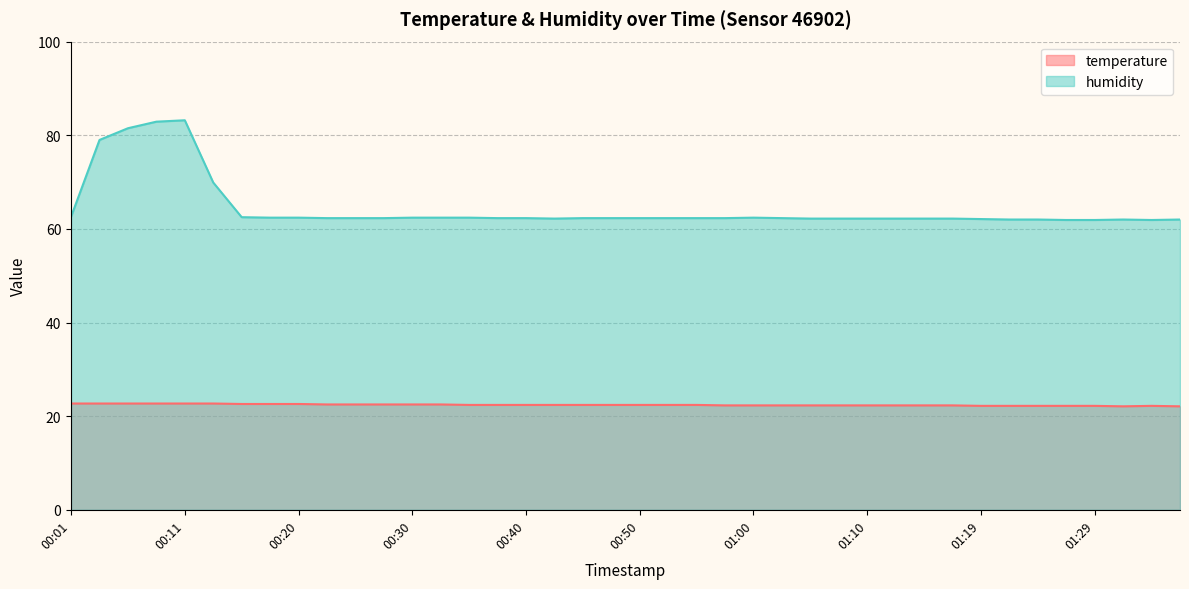

What is the sum of the temperature values at 00:20 and 00:16?

45.2